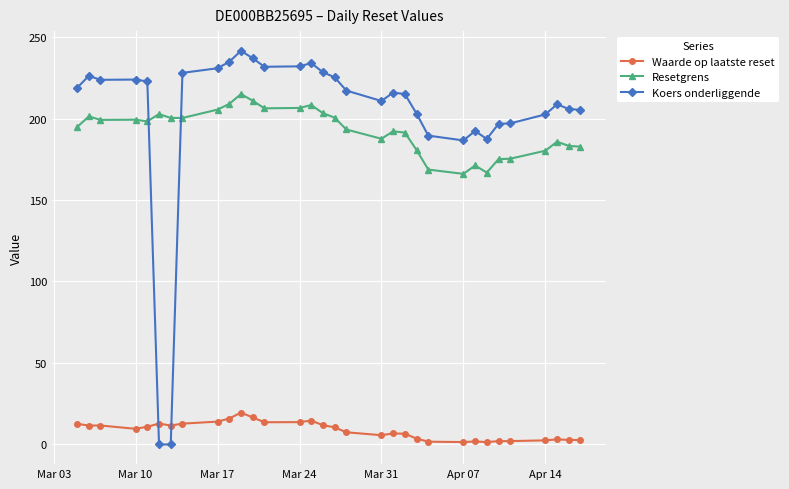

List the series in order of their peak value, highest first.

Koers onderliggende, Resetgrens, Waarde op laatste reset